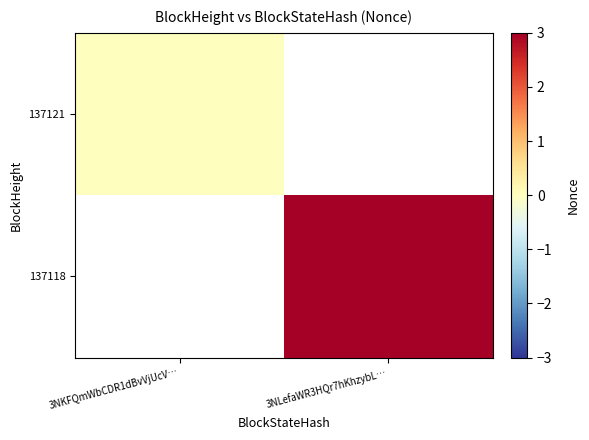

Rank the series by their average value, from highest to lowest.

137121, 137118